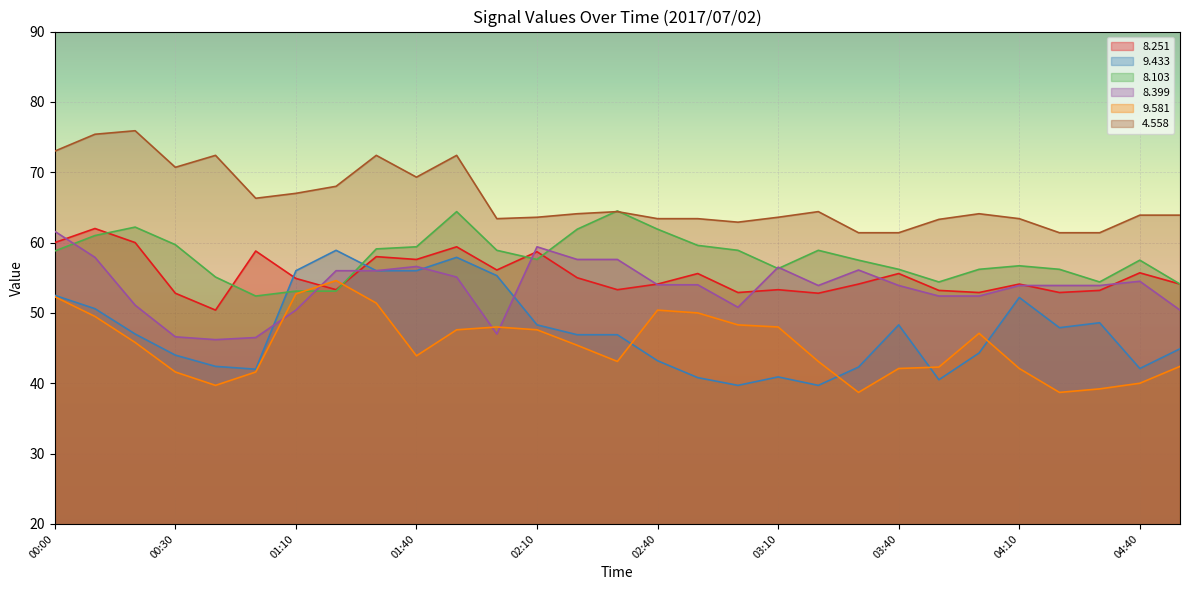

What is the label of the 7th point from the left?

01:10